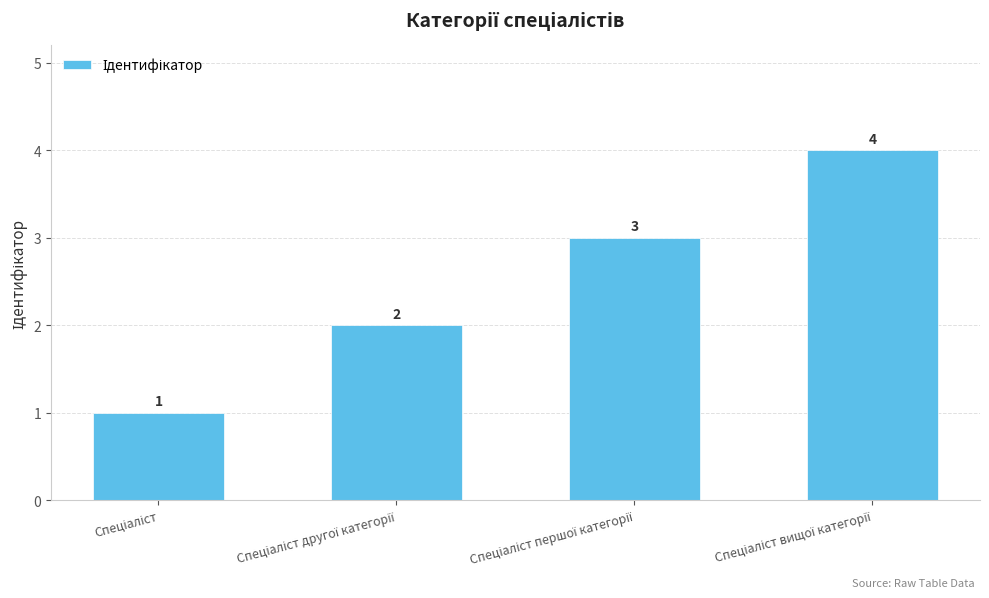

Count the values in the range 2 to 4.

3